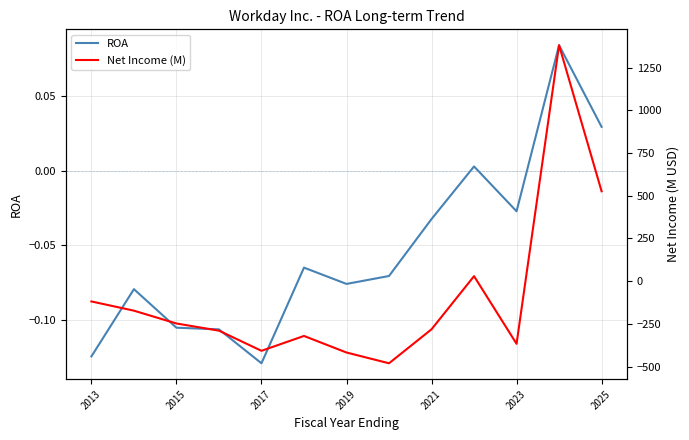

How many distinct data groups are displayed?

2